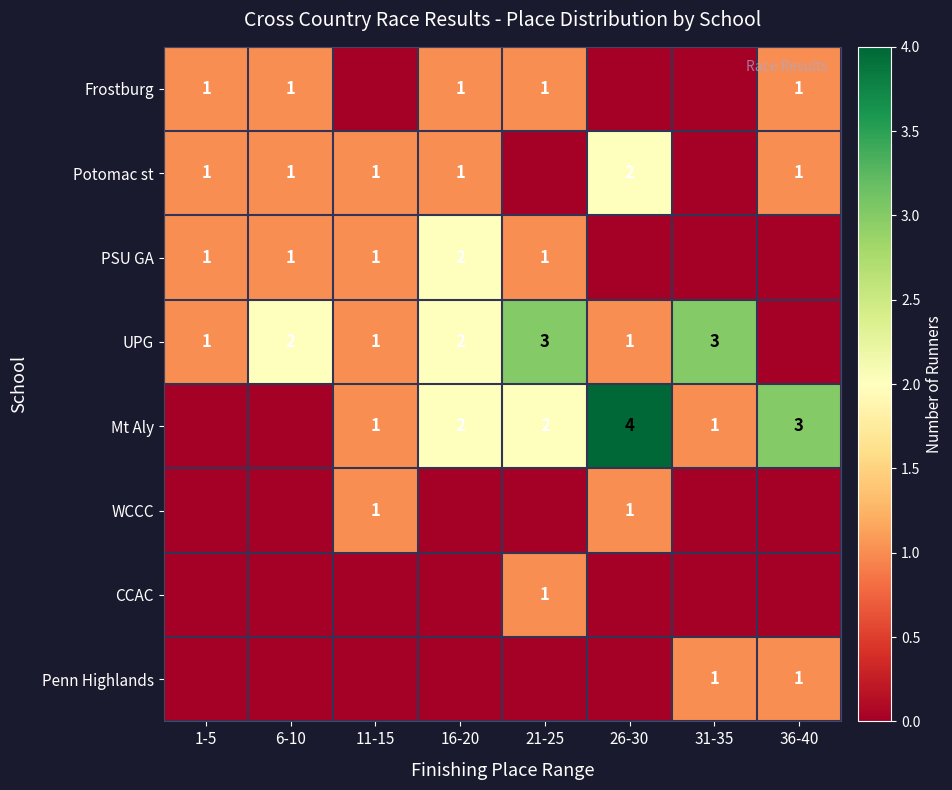

Which label corresponds to the smallest value in the chart?

11-15